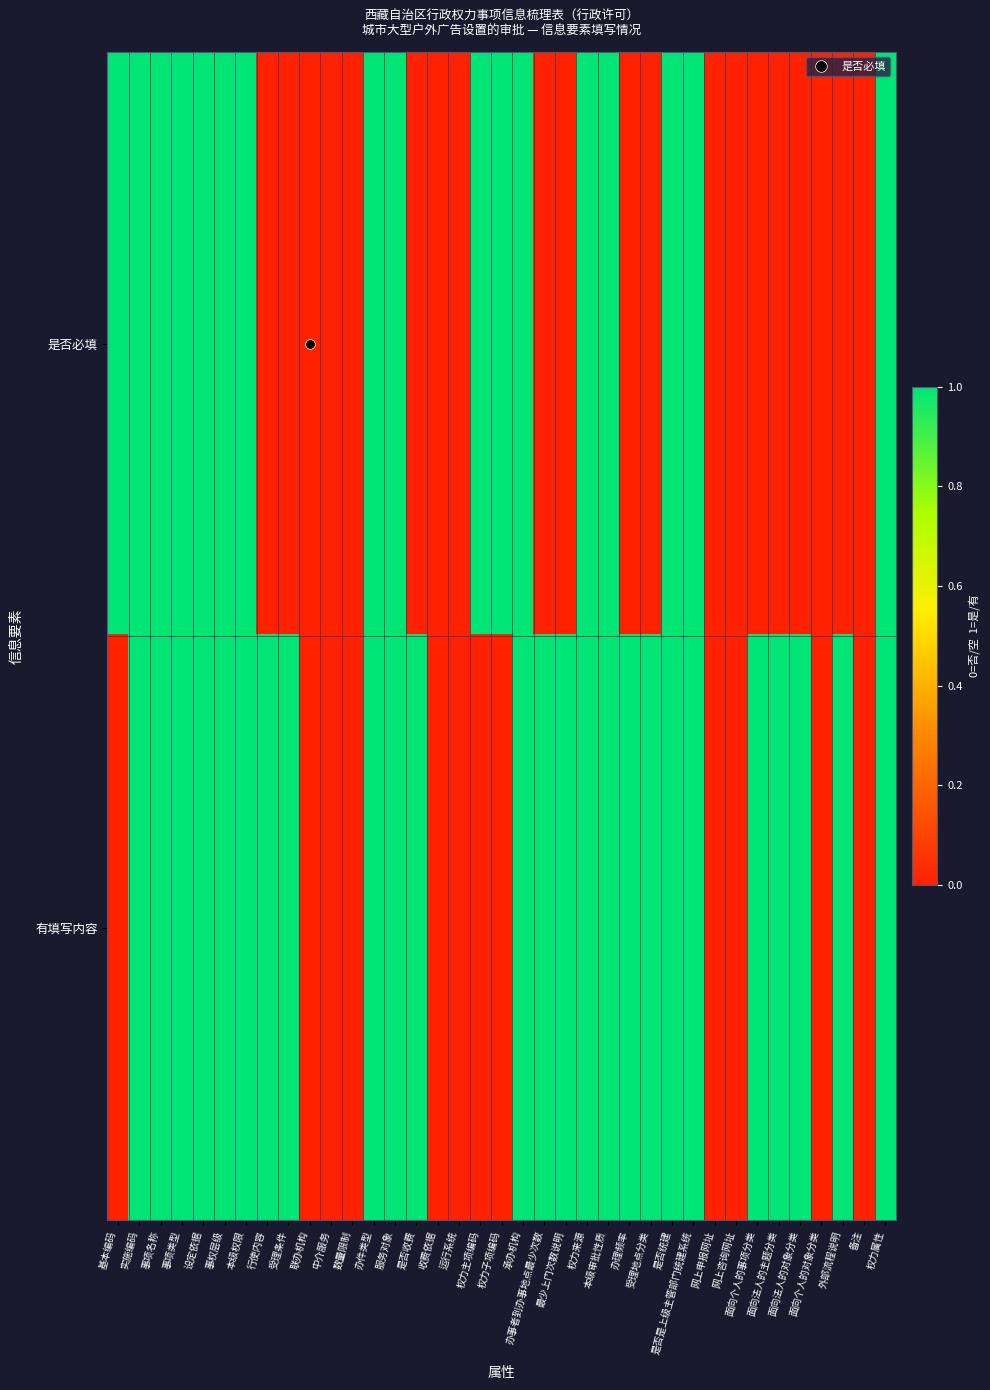

What is the greatest value displayed?

1